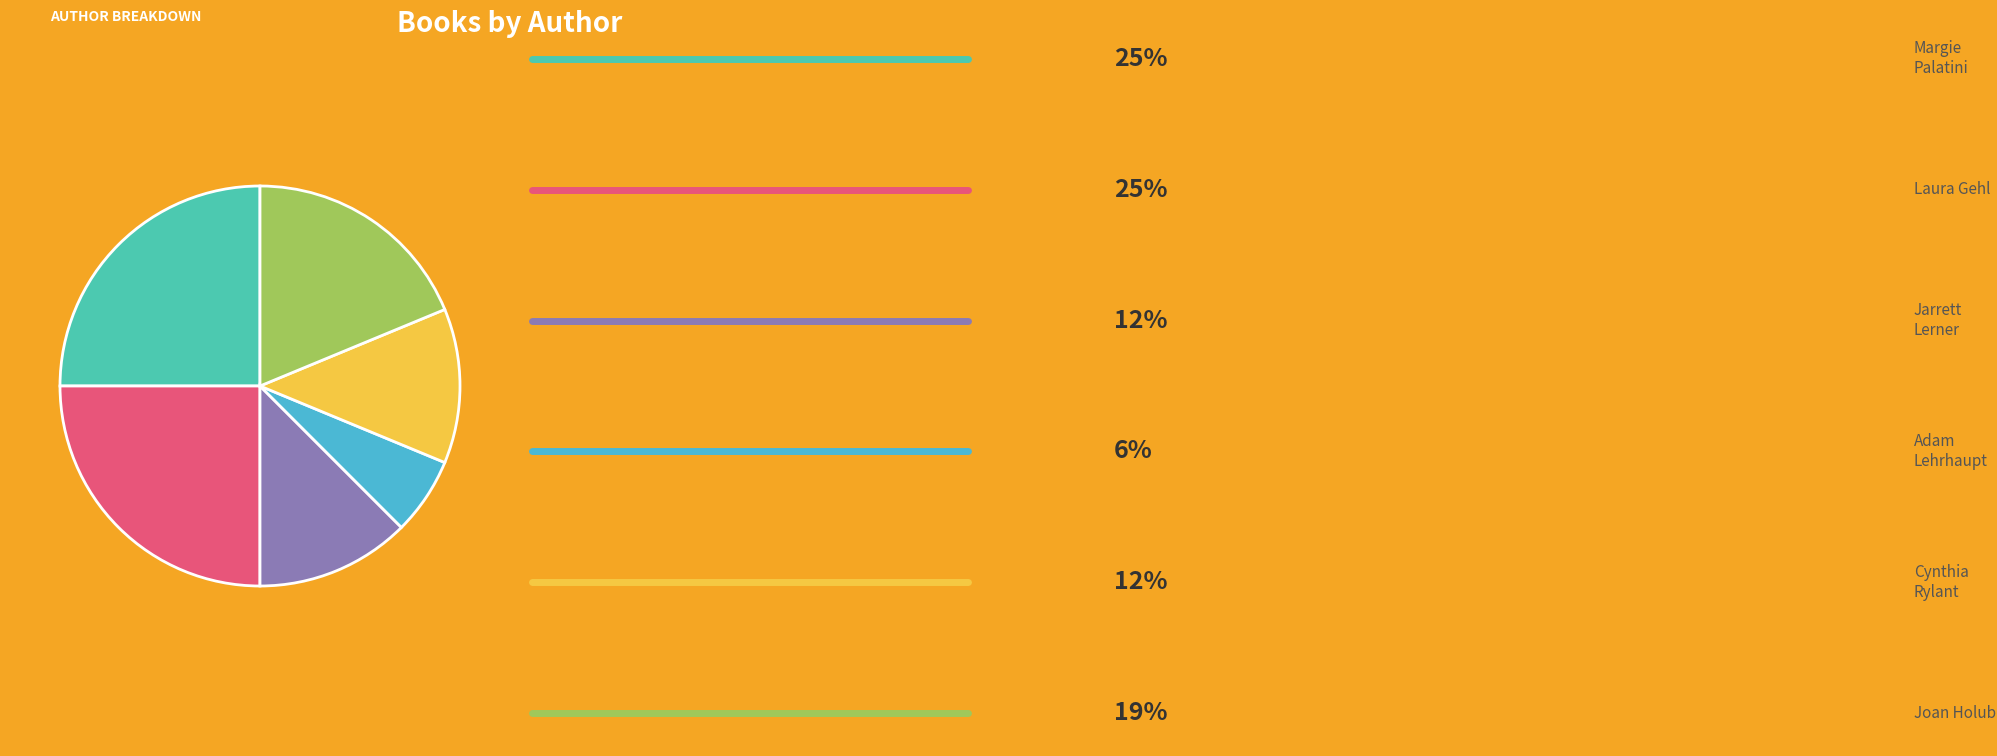

How many segments does this pie chart have?

6